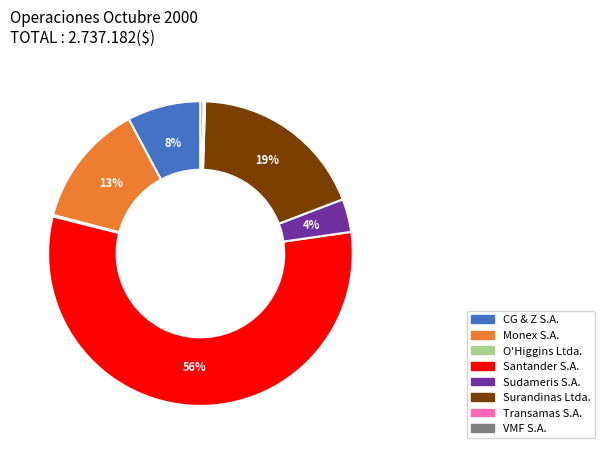

Do VMF S.A. and Sudameris S.A. together represent more than half of the pie?

No